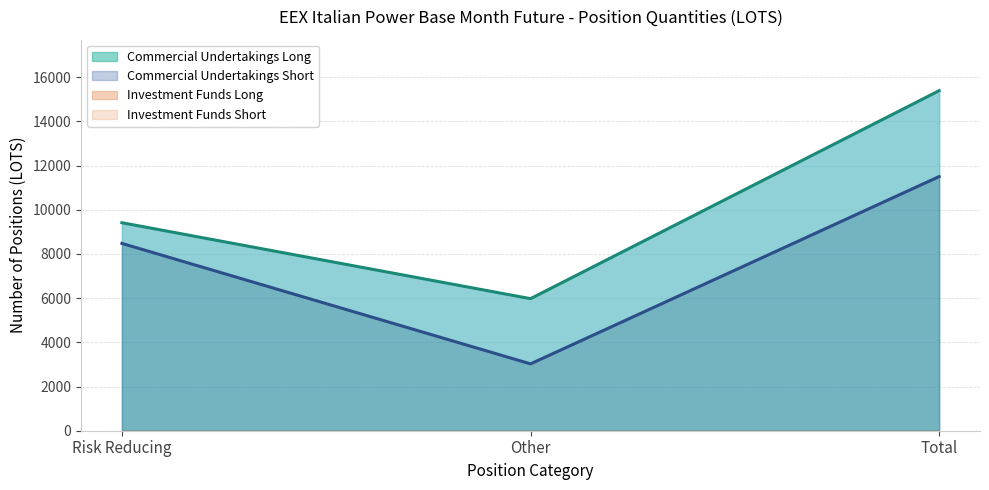

Where does the Commercial Undertakings Short series first go above 8475?

Total